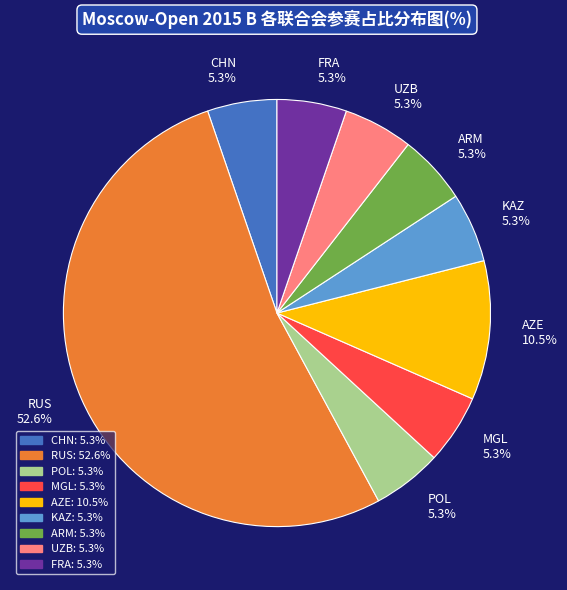

Approximately how many times larger is the value at AZE compared to UZB?

2.0